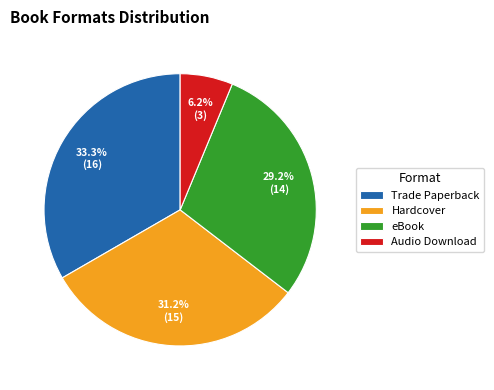

Is there a majority slice in this chart?

No